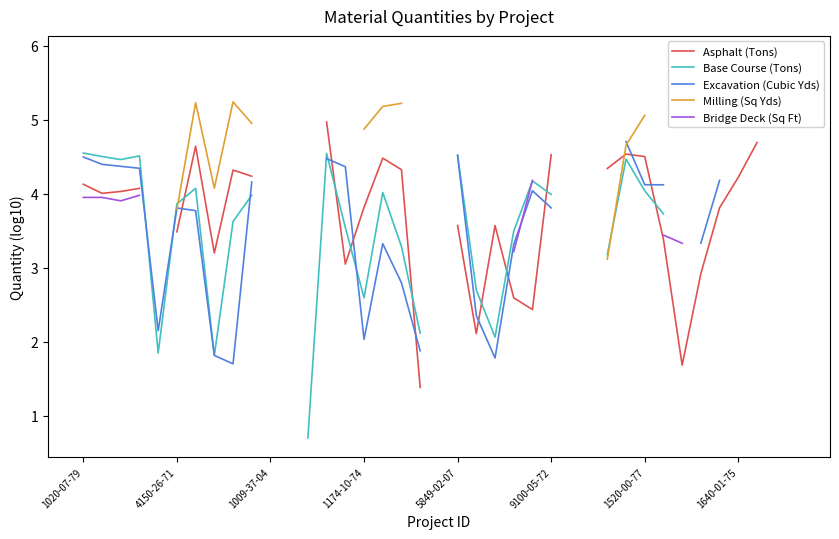

What is the value of the Excavation (Cubic Yds) point at the 10th from the left?

4.2